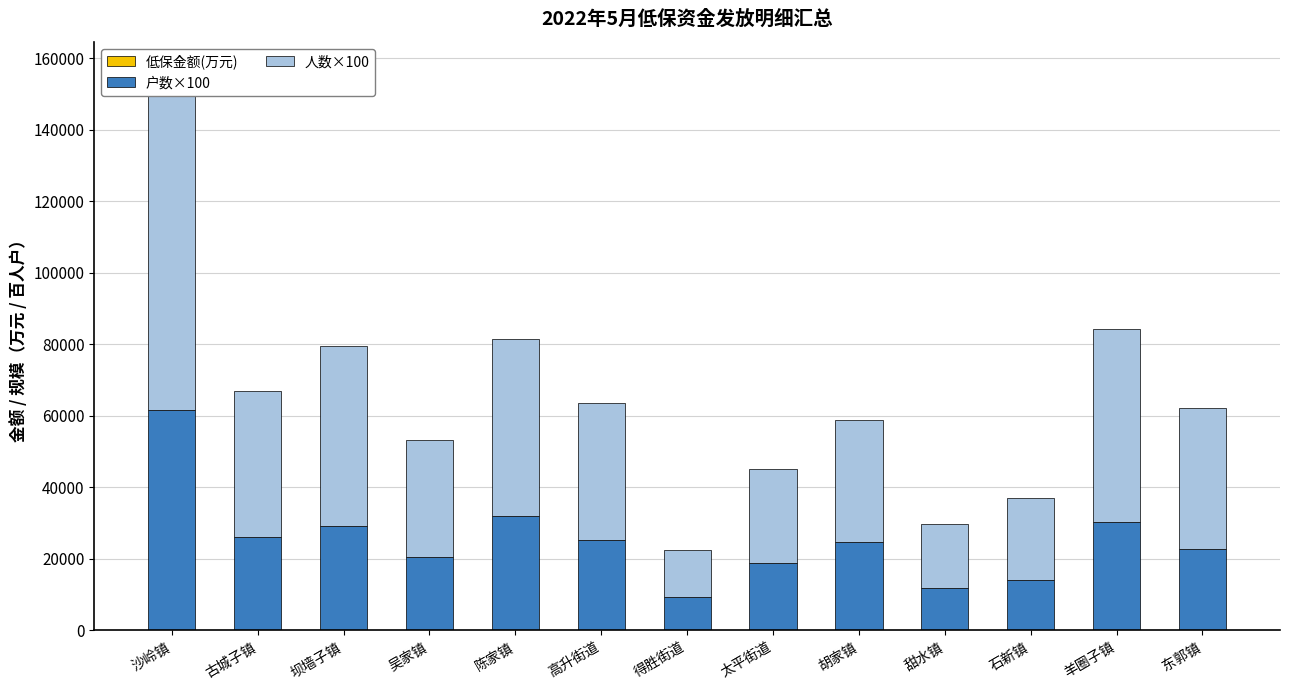

Is it true that 低保金额(万元) equals 27.5 at 胡家镇?

True